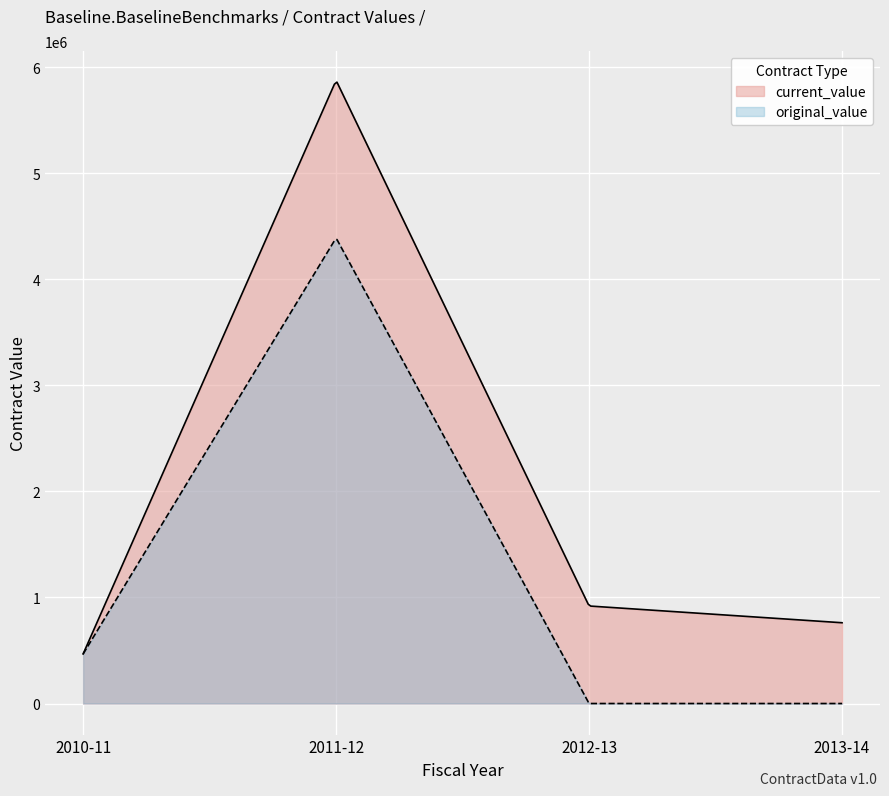

List the series in order of their overall mean, highest first.

current_value, original_value